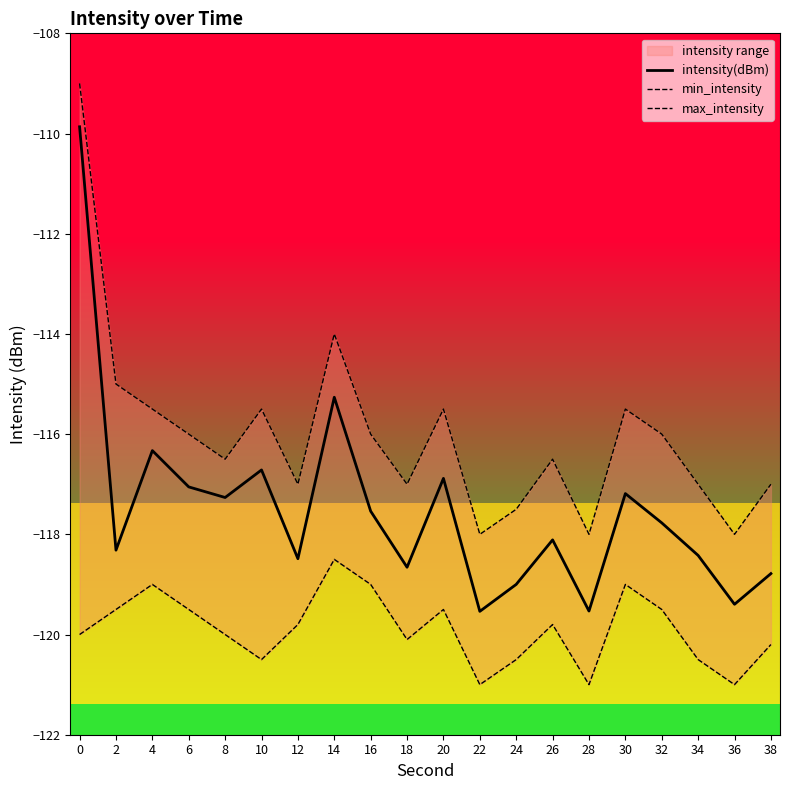

At which label is max_intensity closest to -113?

14